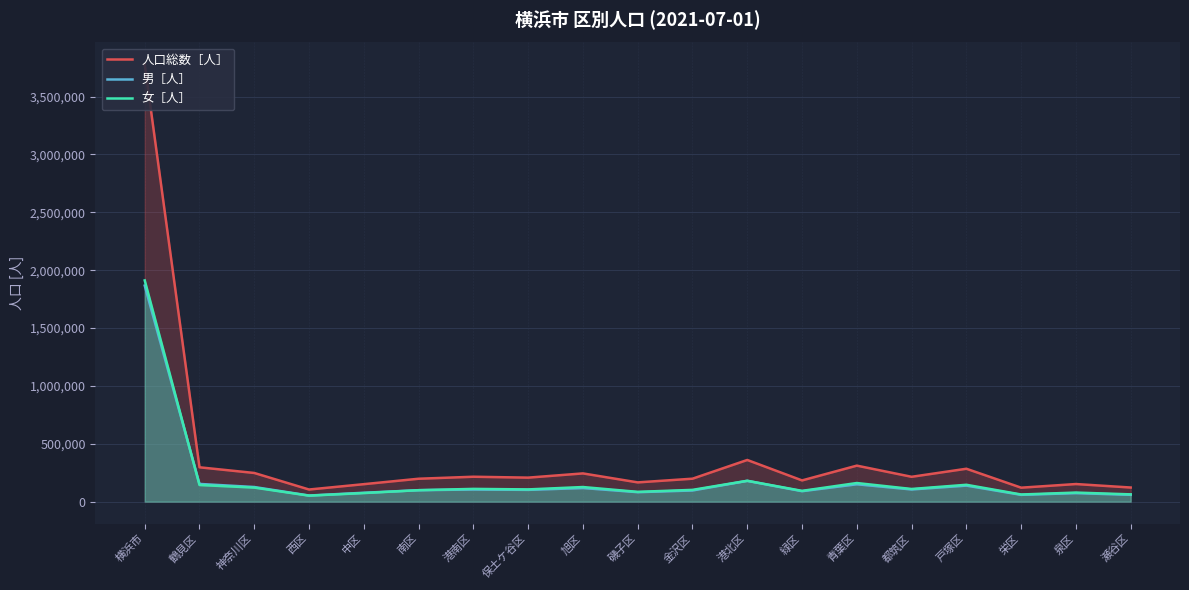

What is the label of the 7th point from the left?

港南区